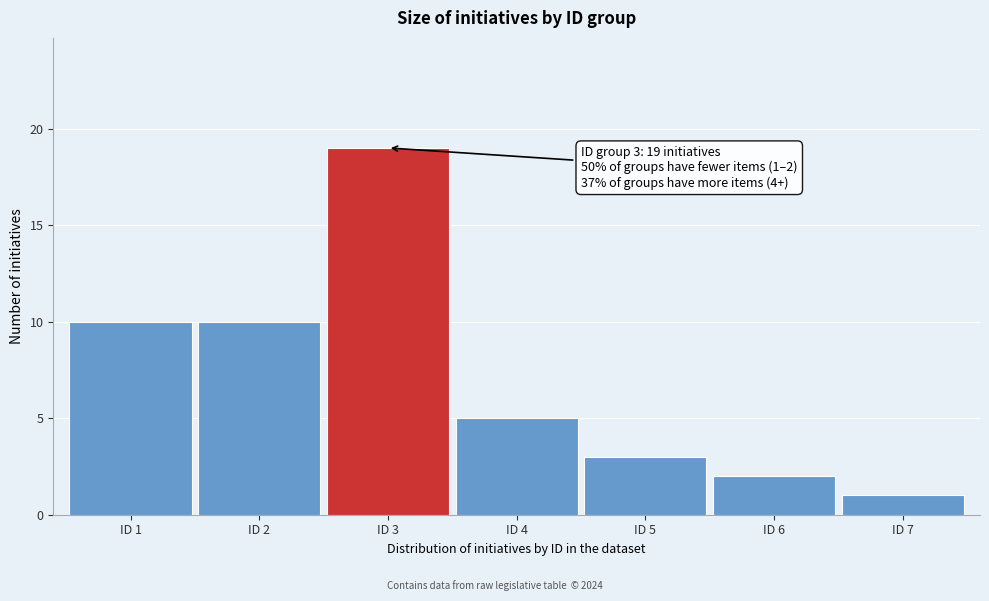

Reading right to left, list all the values displayed in this chart.

1	2	3	5	19	10	10